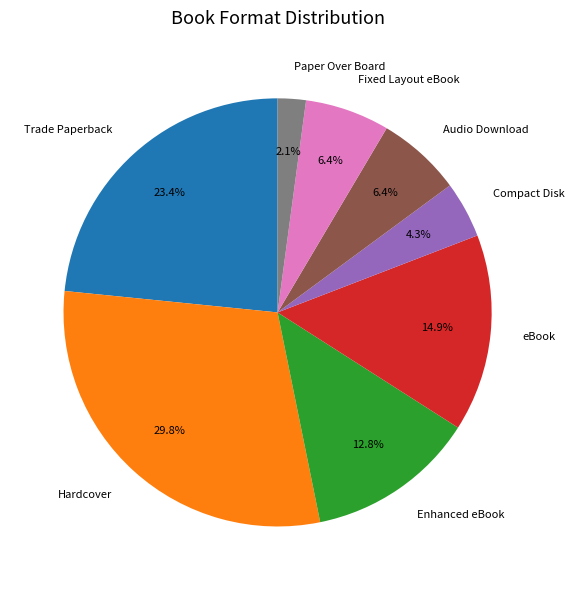

Which has a higher value, eBook or Hardcover?

Hardcover